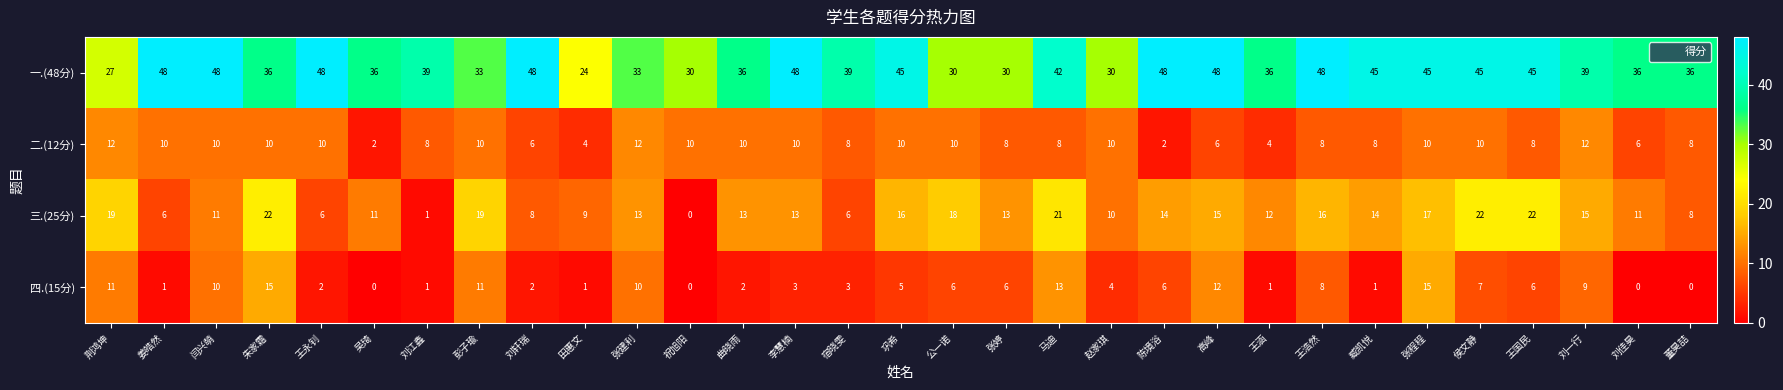

What is the difference between the 四.(15分) values at 王涵 and 彭子瑜?

10